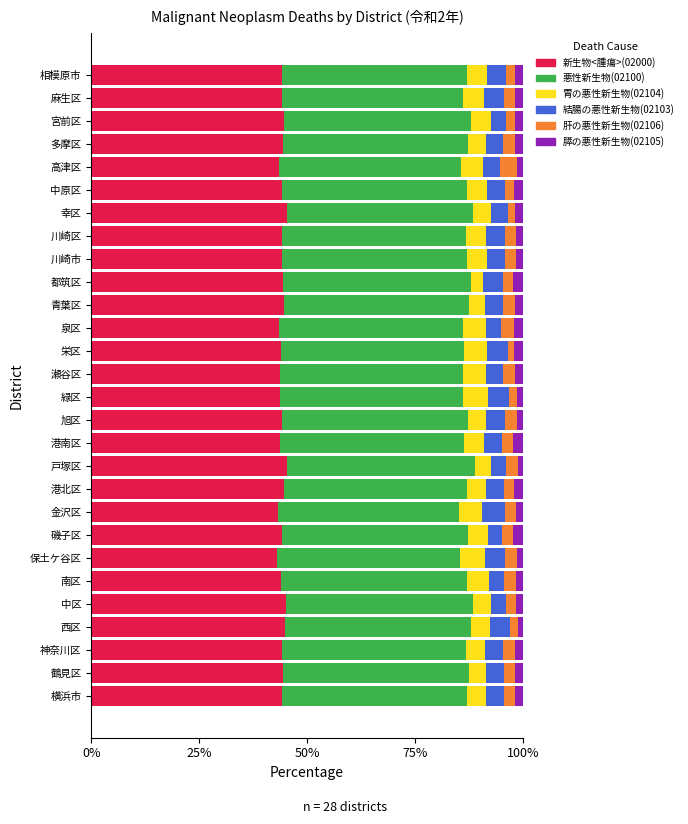

What is the difference between the maximum and second lowest values in the 新生物<腫瘍>(02000) series?

2.1